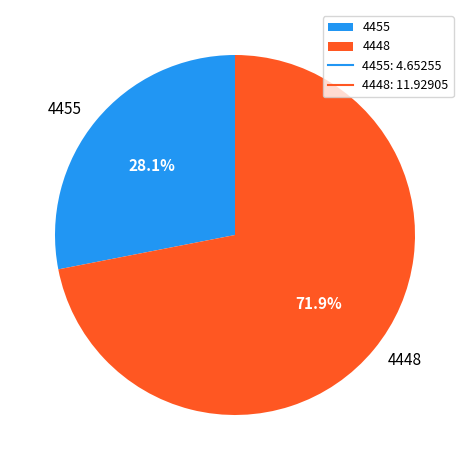

Approximately how many times larger is the value at 4455 compared to 4448?

0.4